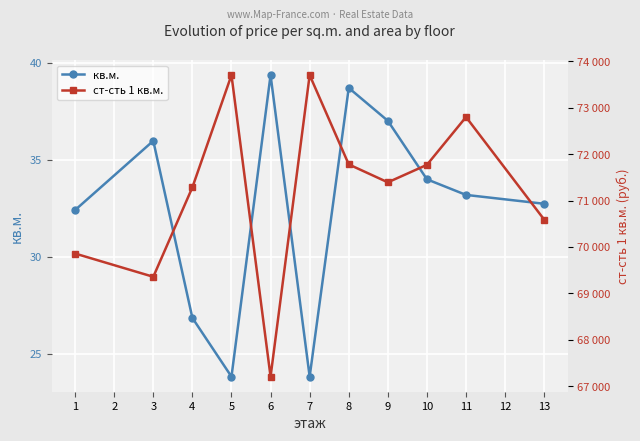

What is the value of the ст-сть 1 кв.м. point at the 2nd from the left?

69356.8